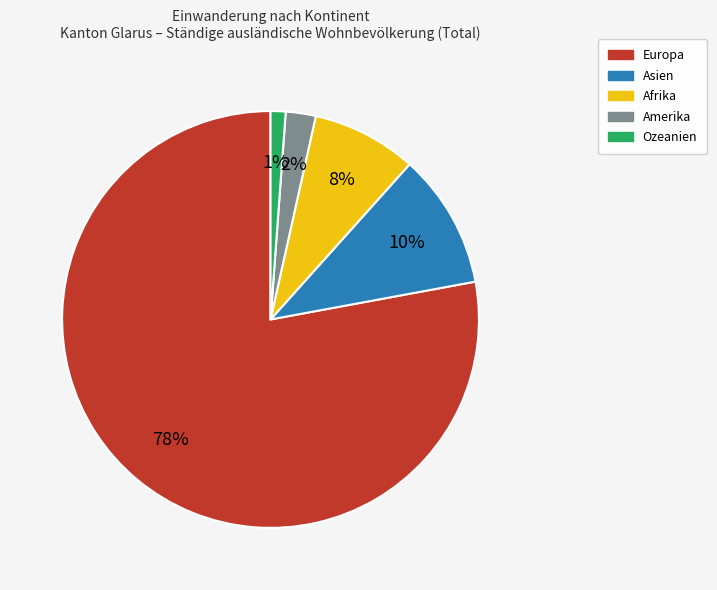

True or false: Afrika accounts for 8% of the total.

True